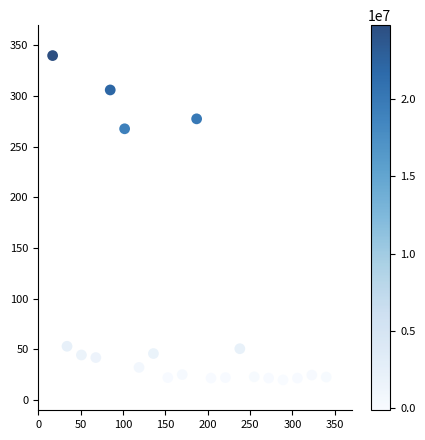

What Y value in the scatter plot is closest to 180?

267.8